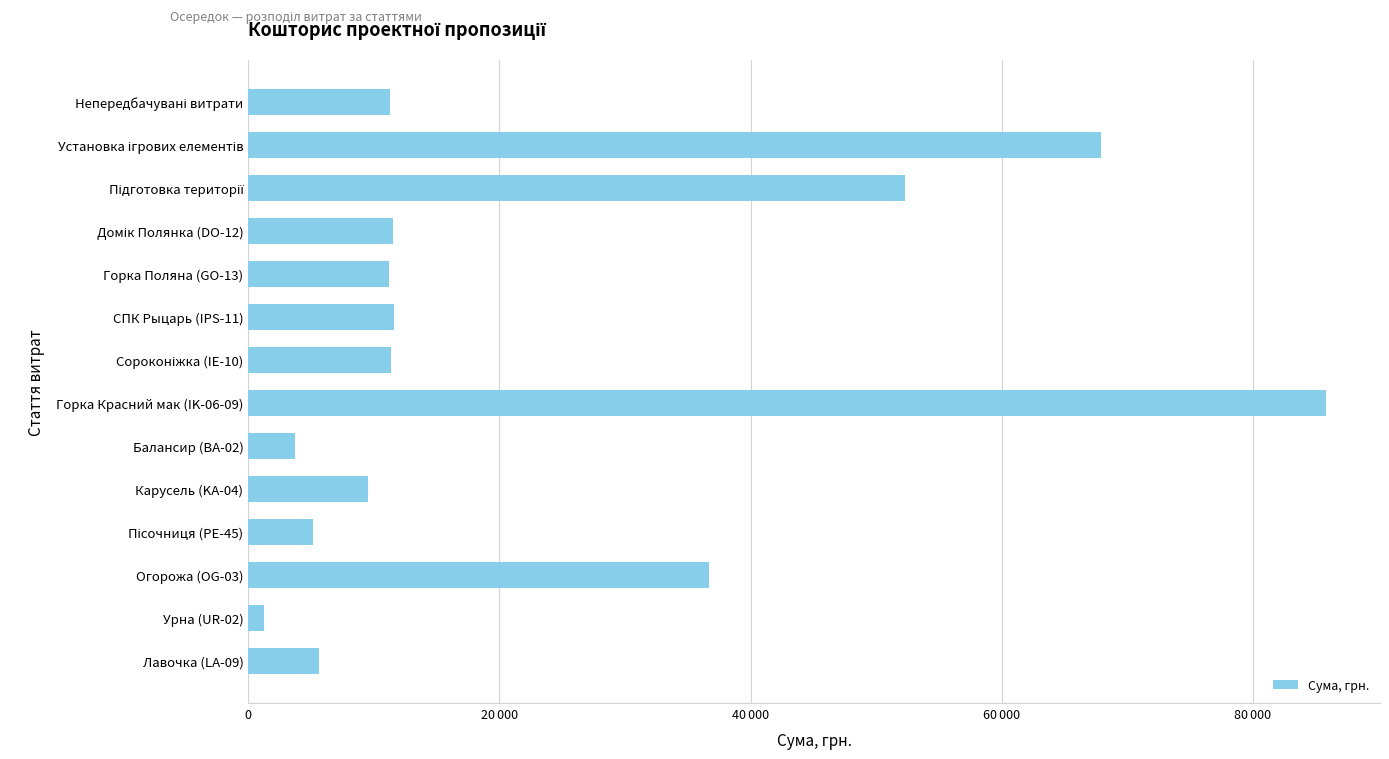

What is the difference between the second highest and minimum values?

66647